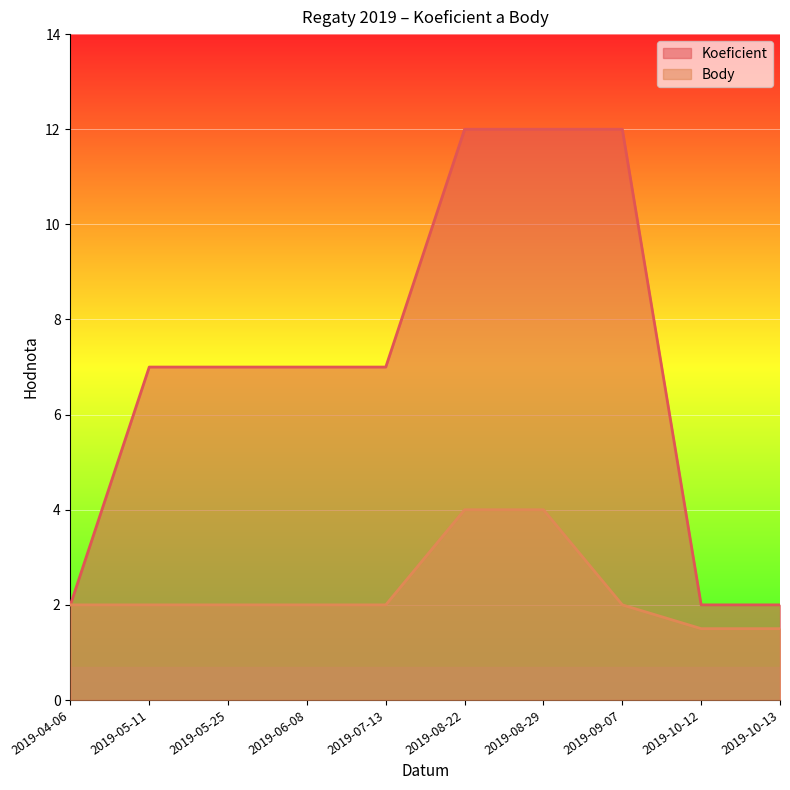

What is the average value of the Koeficient series?

7.0